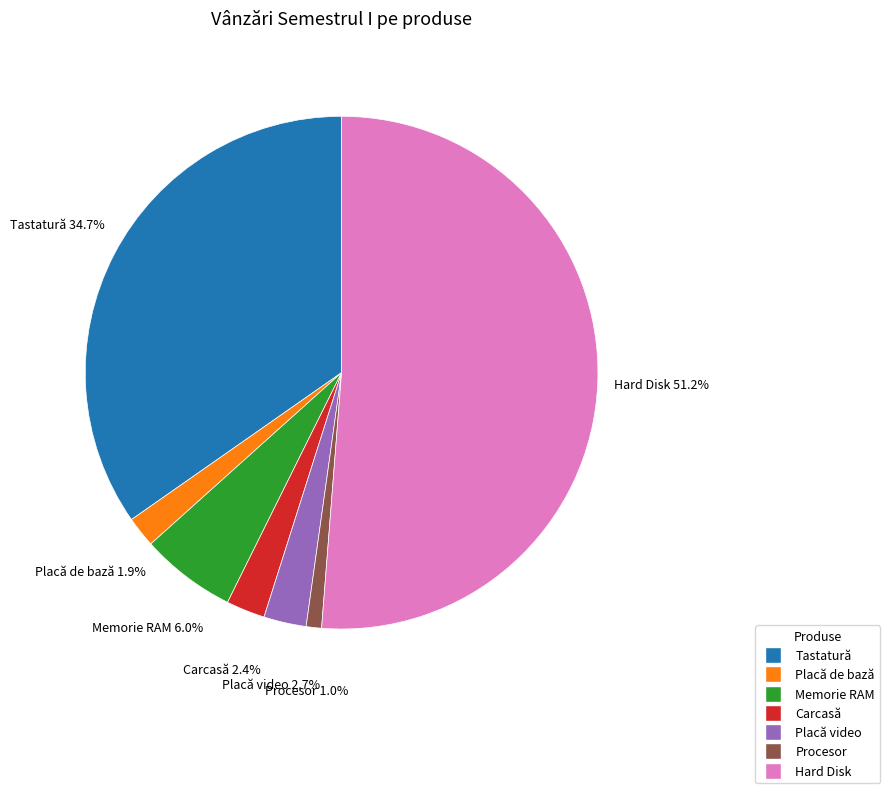

What percentage is the Carcasă slice, to the nearest percent?

2%